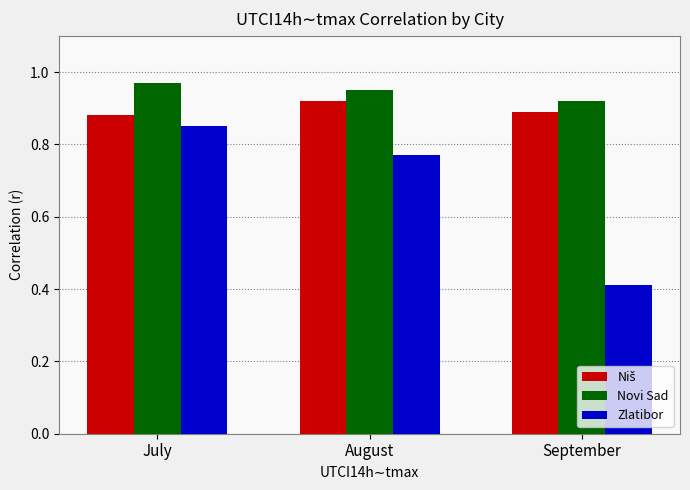

Count the Novi Sad values in the range 0 to 1.

3